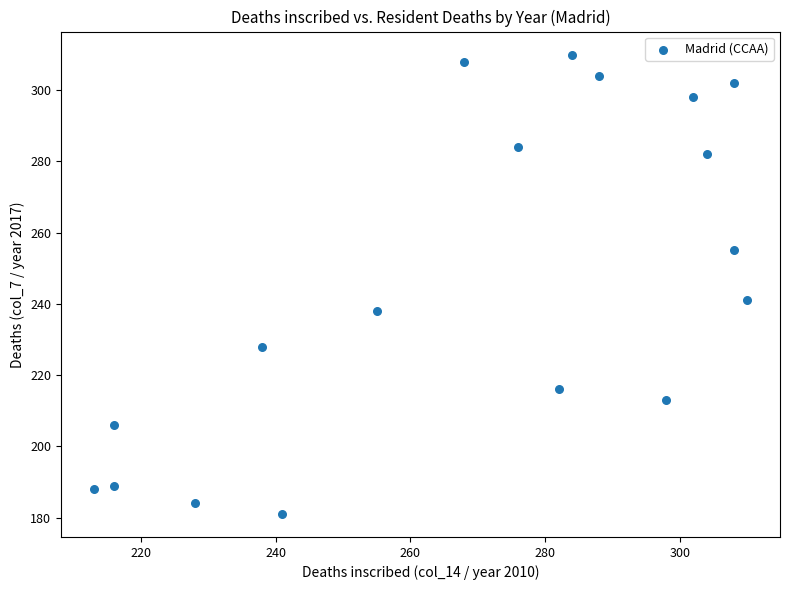

What Y value in the scatter plot is closest to 245?

241